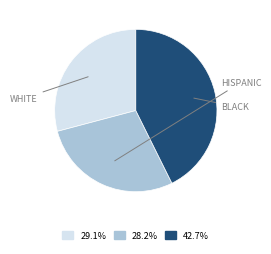

Is there a majority slice in this chart?

No